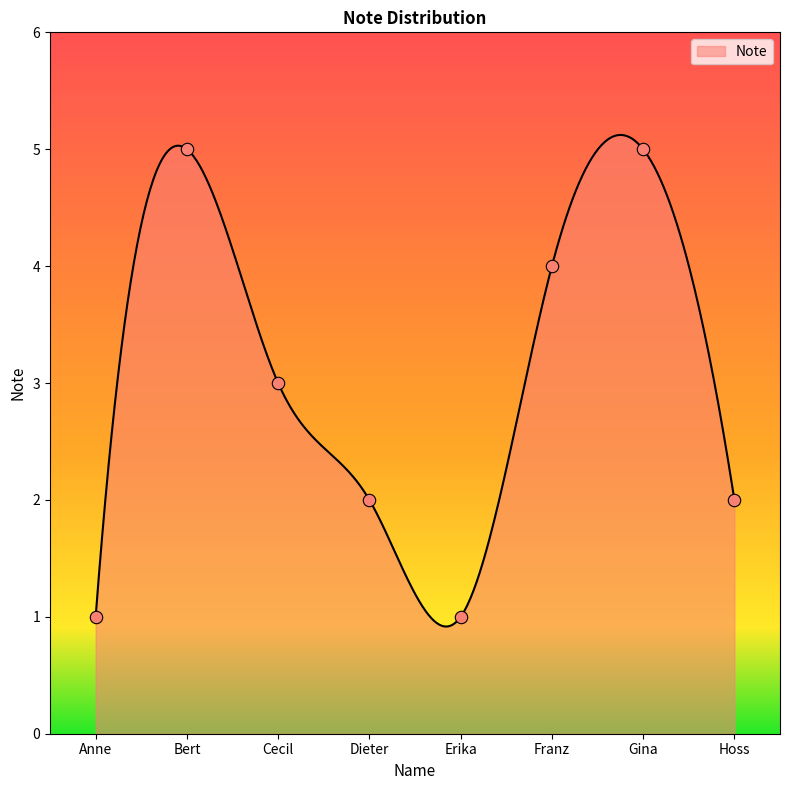

What is the difference between the maximum and minimum values?

4.2